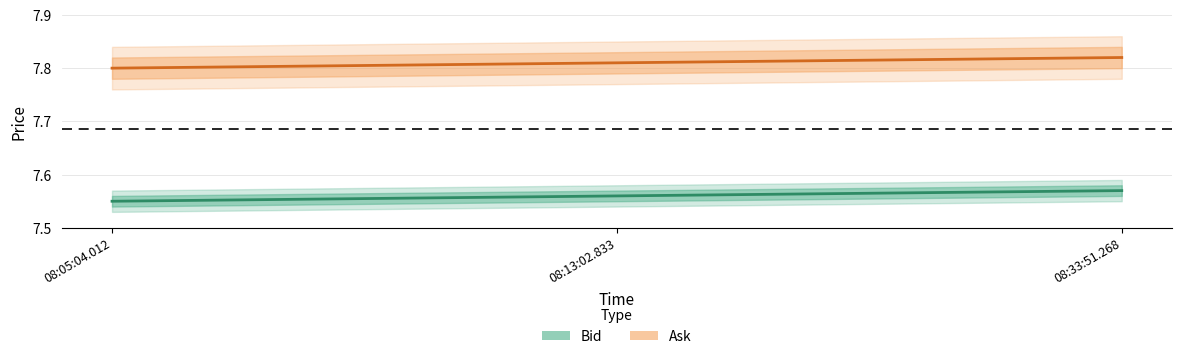

What is the difference between the highest and lowest values at 08:33:51.268?

0.2